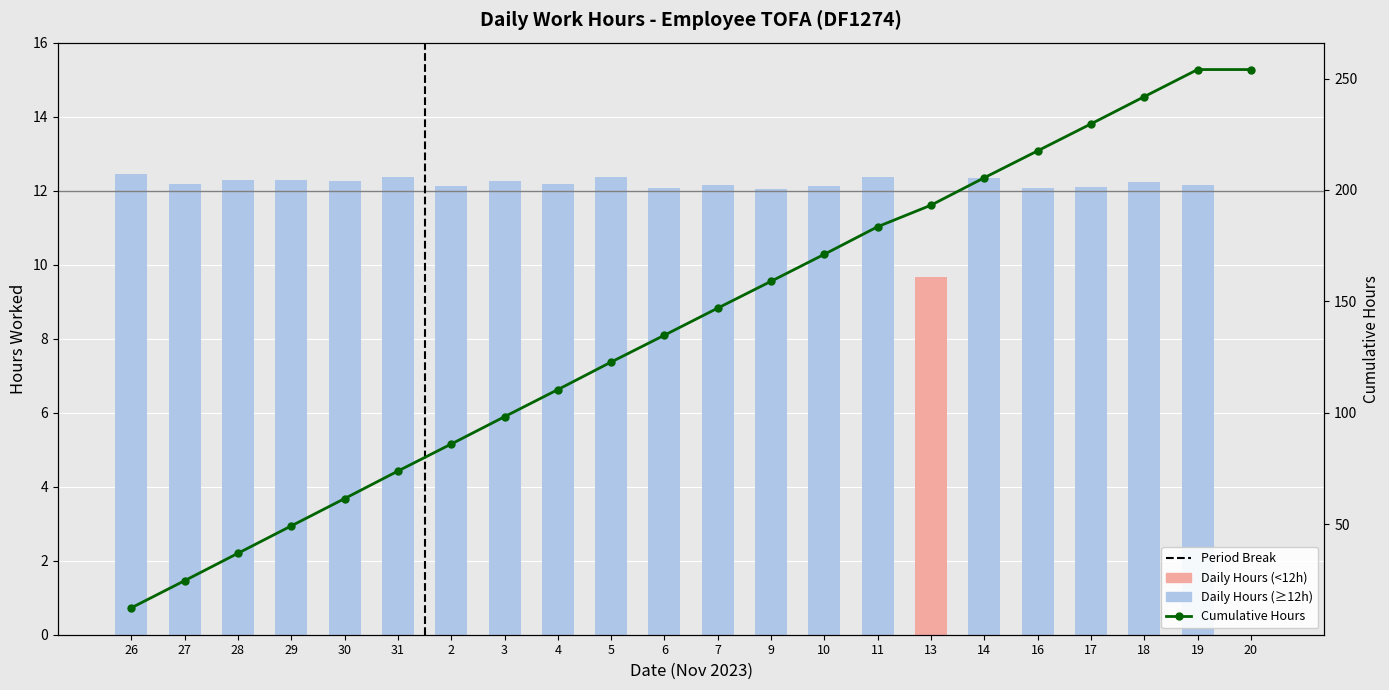

What is the average value?

11.5